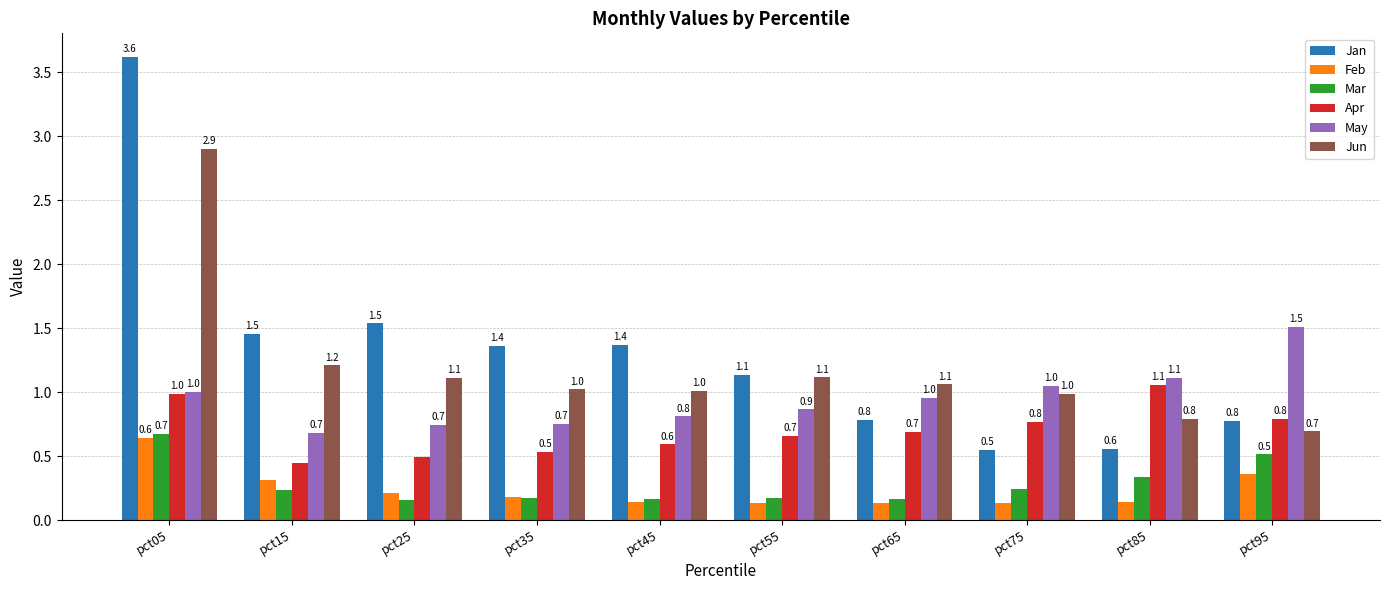

At which category is the sum across all series the highest?

pct05